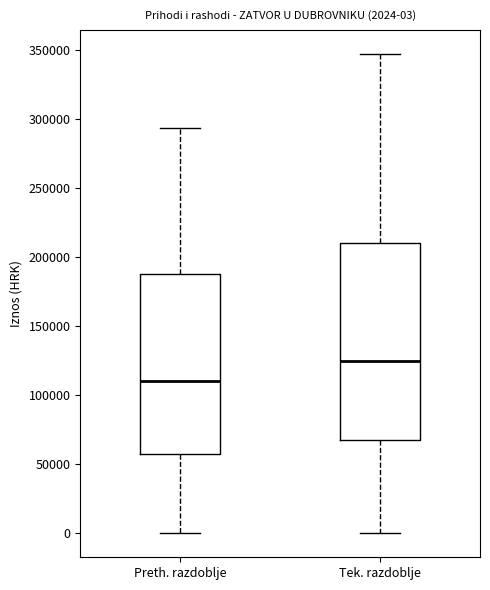

Which box's median line is the lowest?

Preth. razdoblje